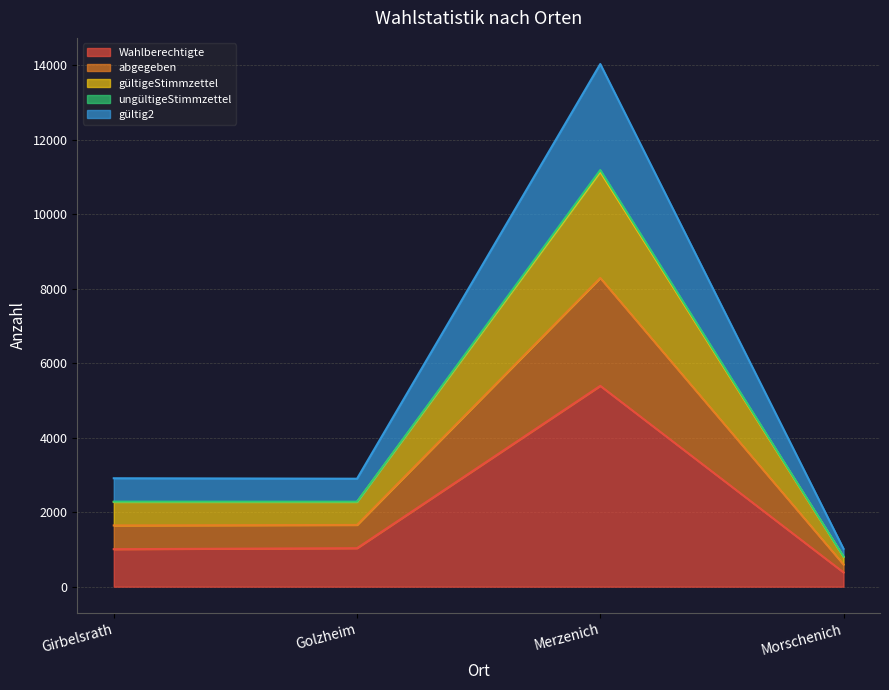

Does the chart display data point markers on the line(s)?

No